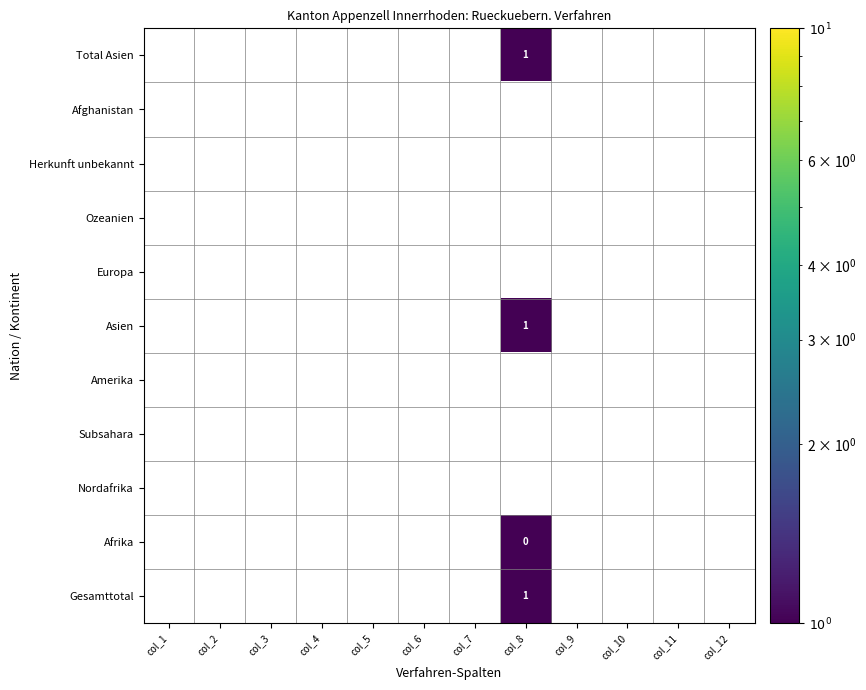

At col_10, list the series in order from largest to smallest.

Total Asien, Afghanistan, Herkunft unbekannt, Ozeanien, Europa, Asien, Amerika, Subsahara, Nordafrika, Afrika, Gesamttotal